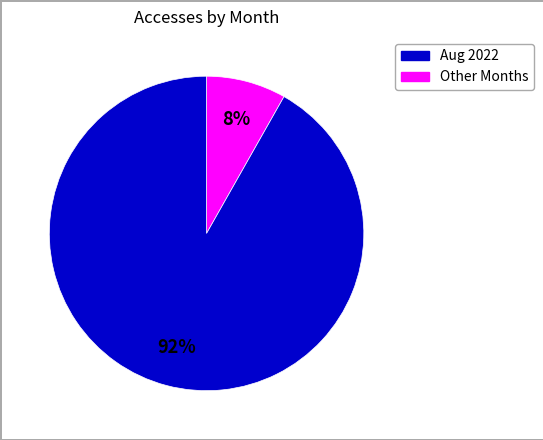

To the nearest percent, what is the average slice percentage?

50%